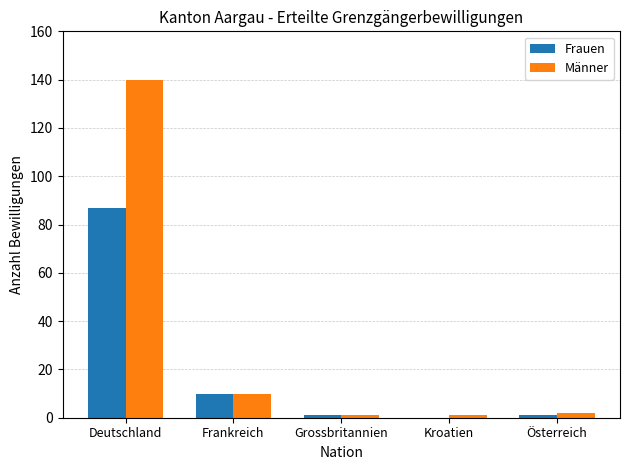

Where is Männer nearest to the value 70?

Frankreich